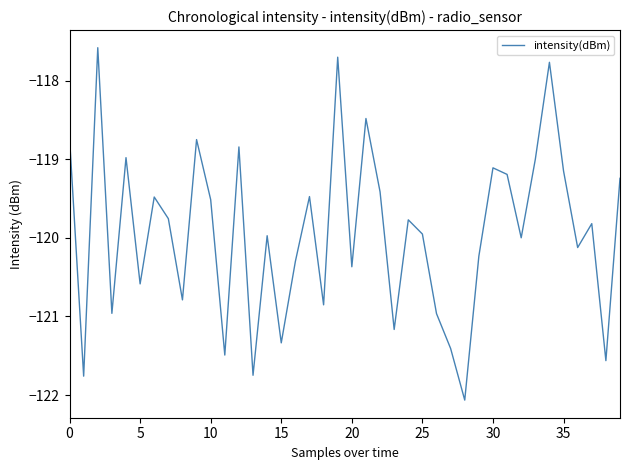

What is the maximum value shown in the chart?

-117.6